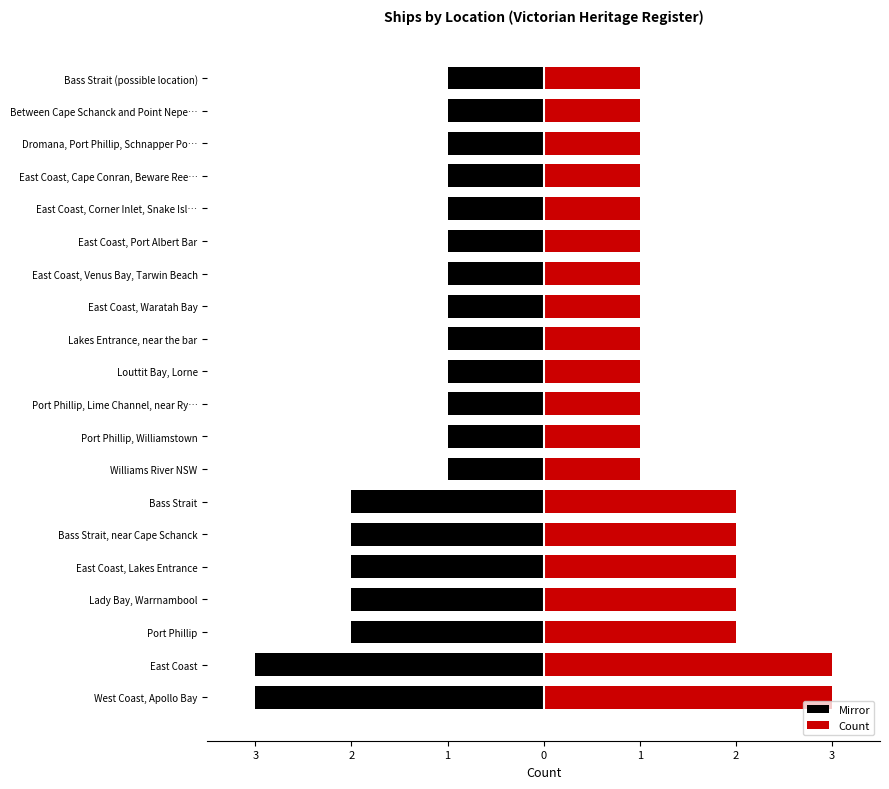

Is it true that Count equals 1 at Louttit Bay, Lorne?

True